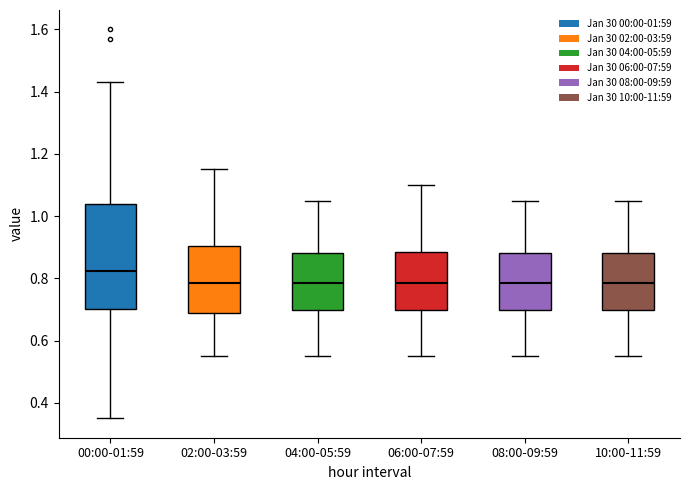

Which box has the highest median line?

00:00-01:59